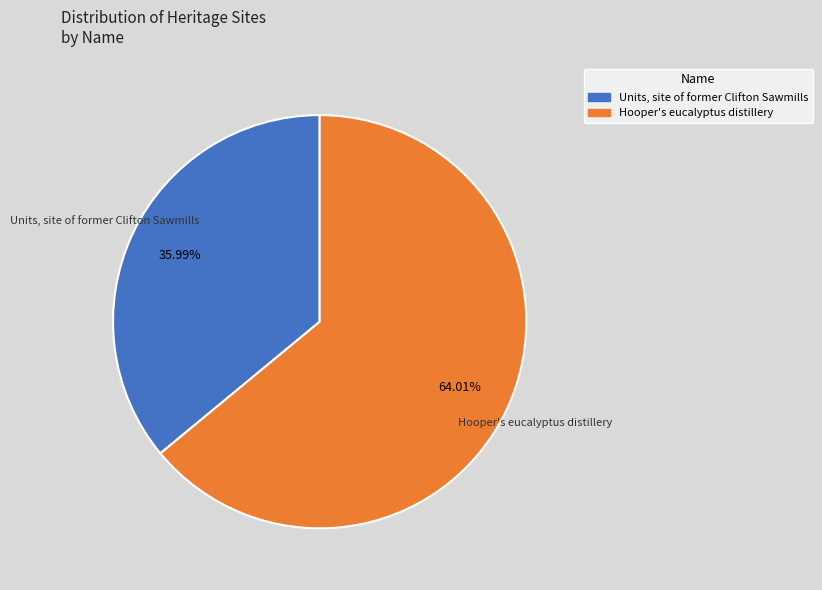

Is Units, site of former Clifton Sawmills the majority of the pie?

No